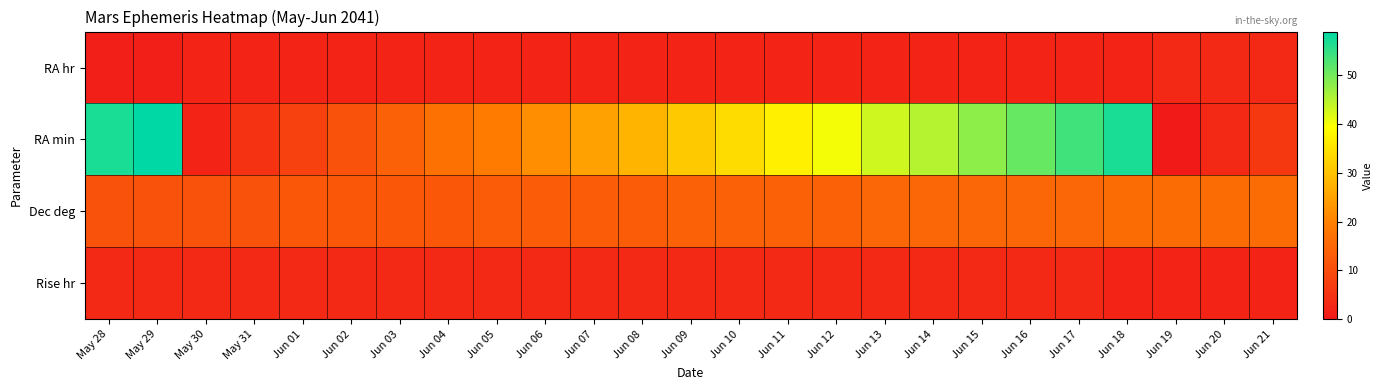

List the series in order of their peak value, highest first.

RA min, Dec deg, RA hr, Rise hr